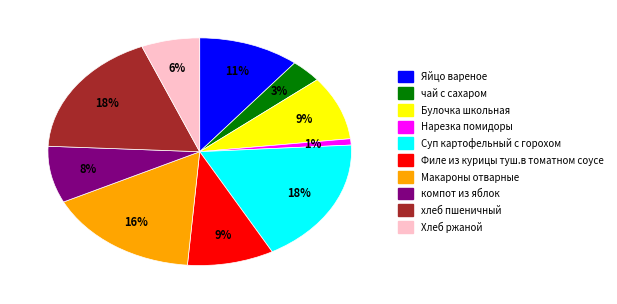

Which slice is the smallest?

Нарезка помидоры